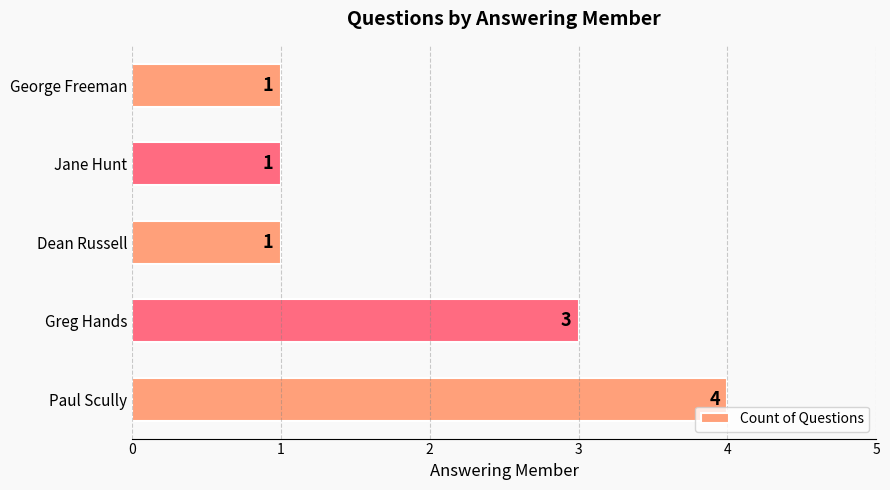

What is the smallest value displayed?

1